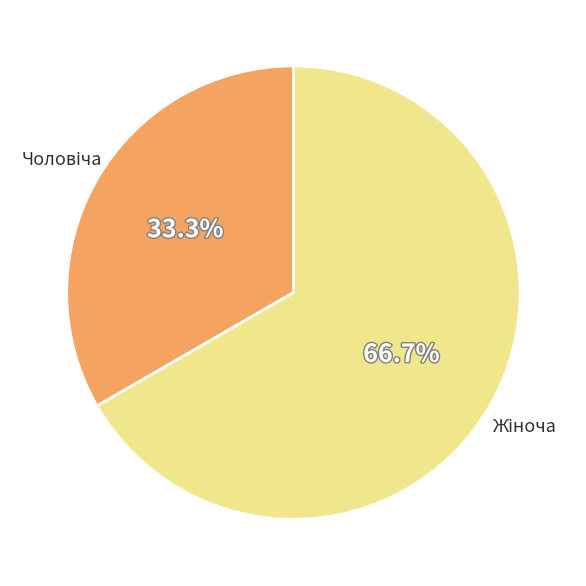

Does any single category account for the majority?

Yes